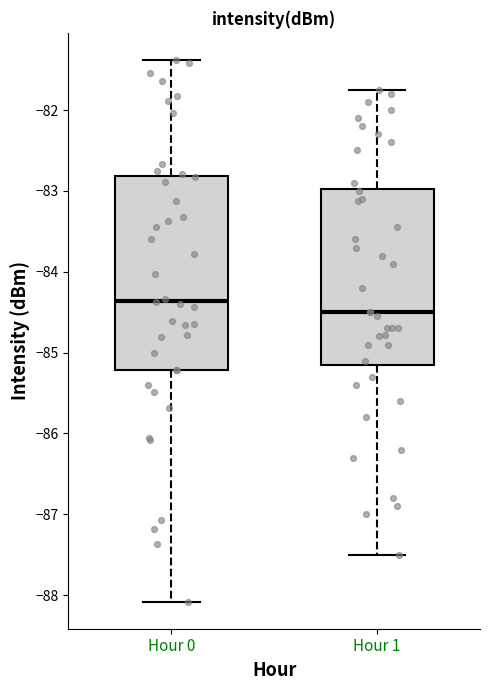

Reading left to right, transcribe this box plot: for each box, give where its median line is, the range the box spans, and where its two whiskers end, as read against the y-axis. The values are not printed on the chart, so give them approximately, as read against the axis.

Hour 0: median -84.4, box -85.2 to -82.8, whiskers -88.1 to -81.4
Hour 1: median -84.5, box -85.1 to -83.0, whiskers -87.5 to -81.7